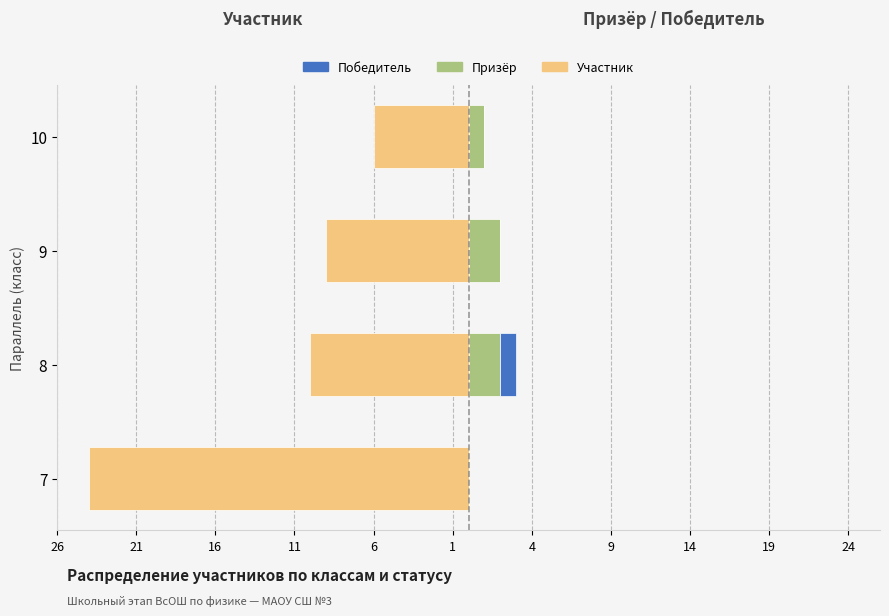

Is it true that Участник equals -2 at 8?

False